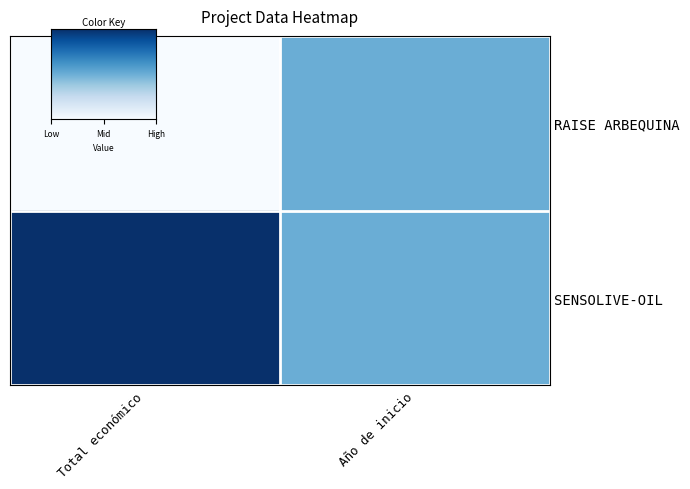

Reading right to left, what are all the values shown in this chart?

RAISE ARBEQUINA: Año de inicio=0.5	Total económico=0.0
SENSOLIVE-OIL: Año de inicio=0.5	Total económico=1.0